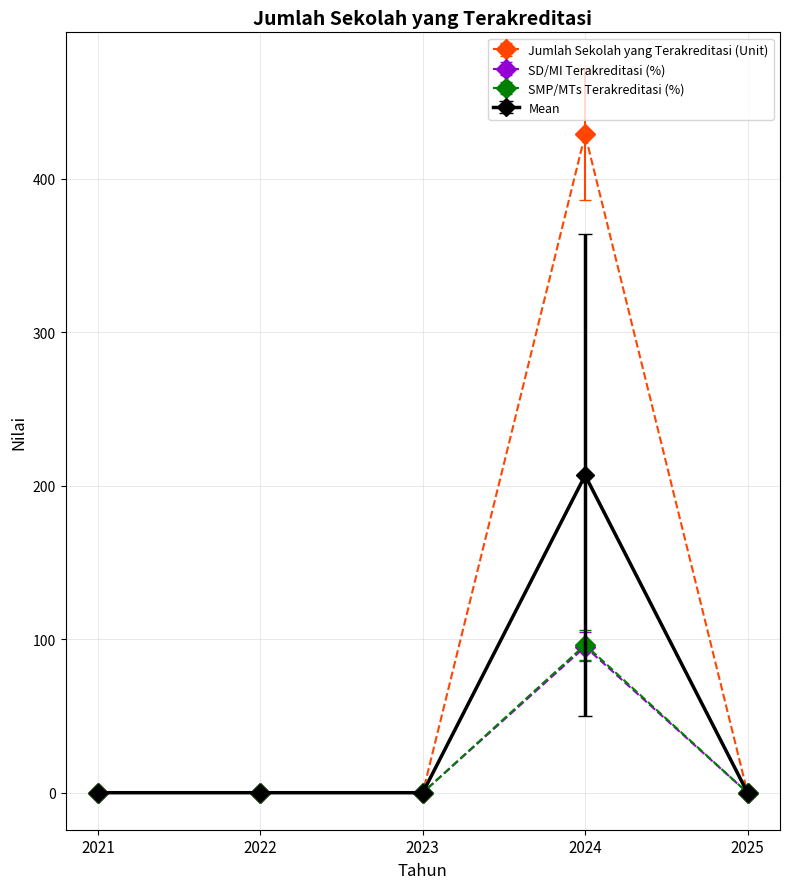

How many lines are shown in the chart?

4